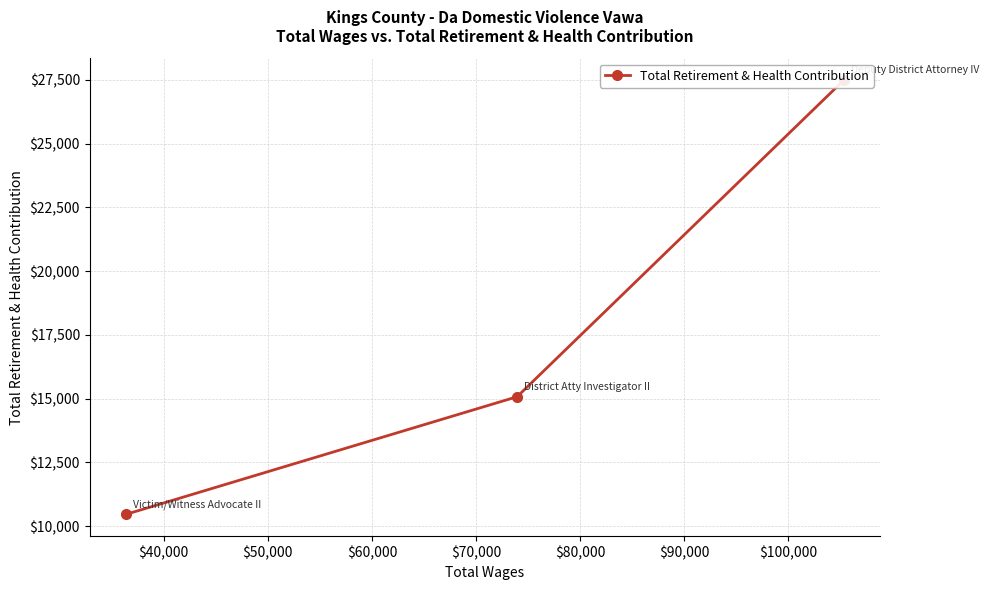

How many values are between 10462 and 27494?

3